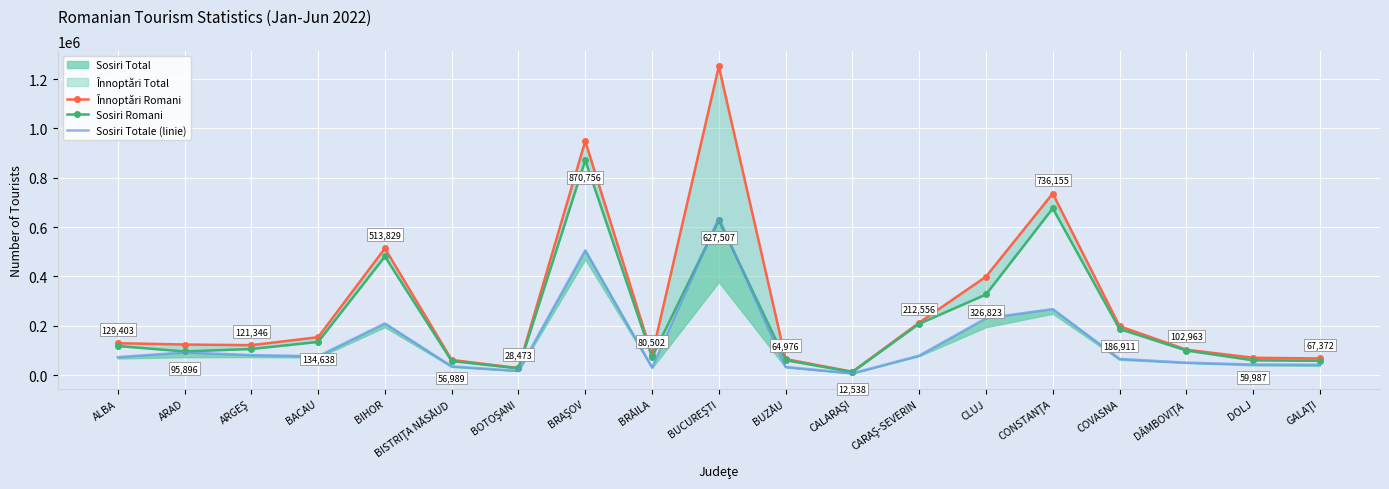

At which category is the sum across all series the highest?

BUCUREŞTI